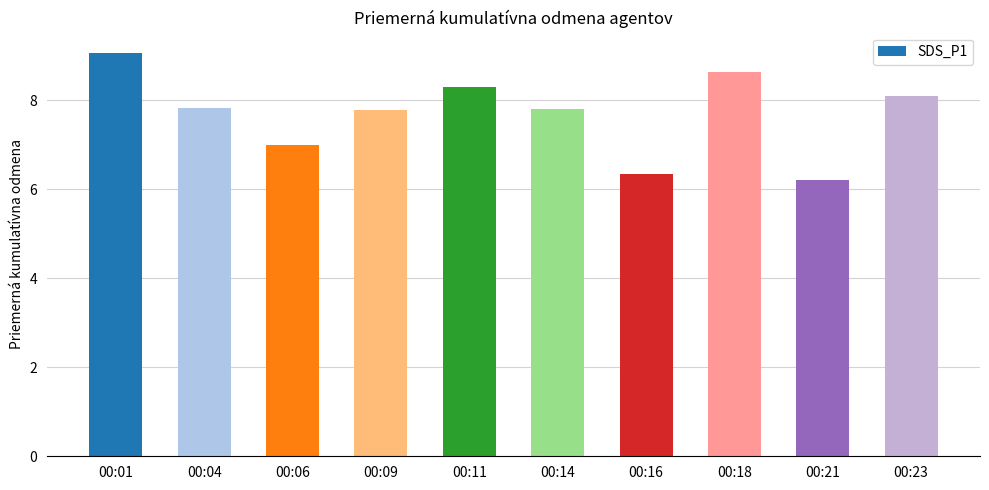

Approximately how many times larger is the value at 00:21 compared to 00:06?

0.9